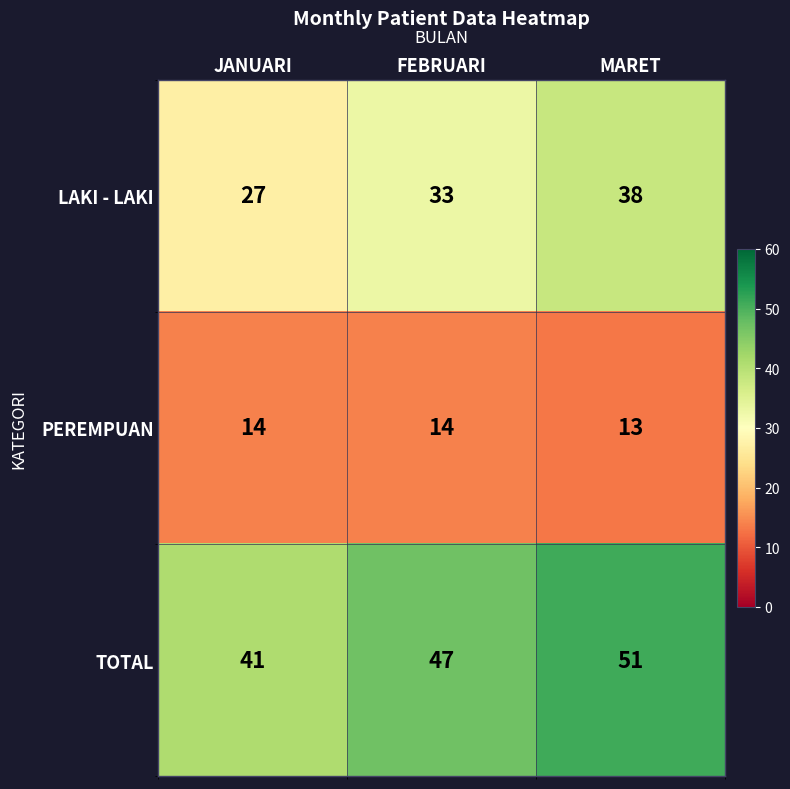

Rank the series by their average value, from highest to lowest.

TOTAL, LAKI - LAKI, PEREMPUAN